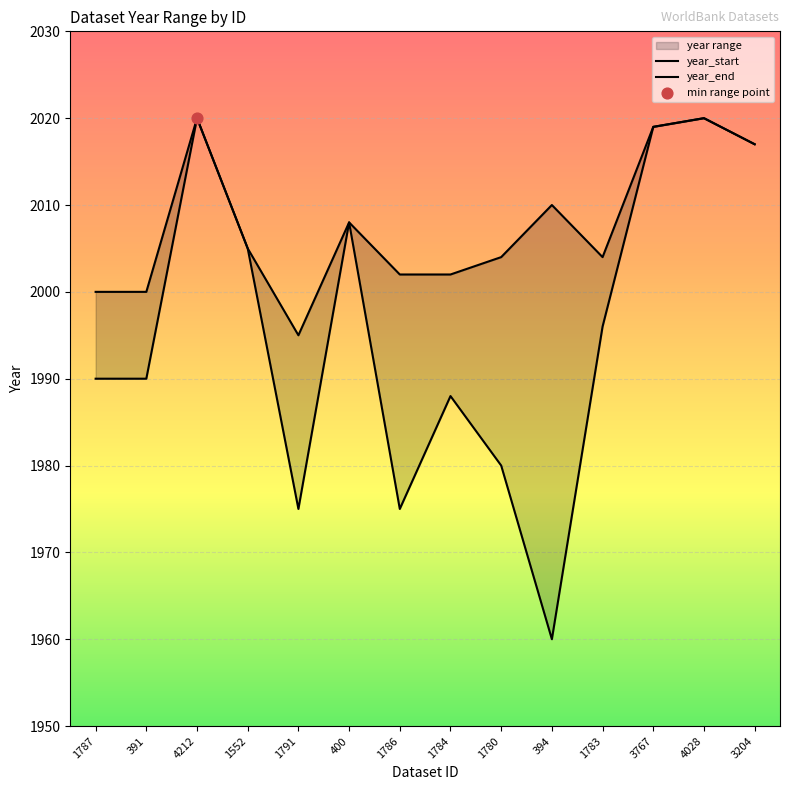

Which series contains the lowest Y value?

year_start